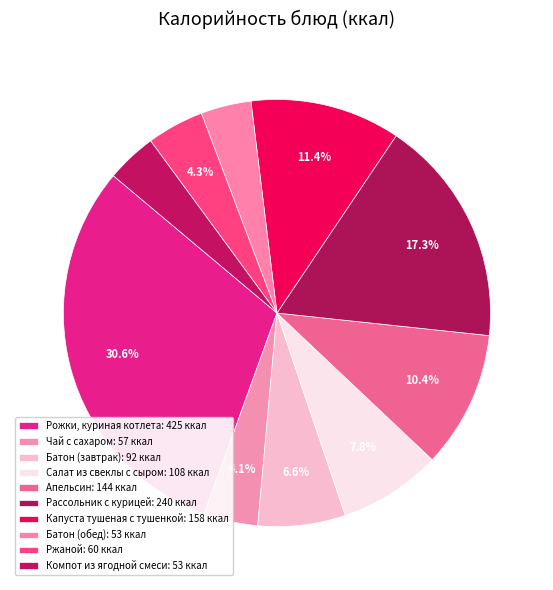

How many slices are in this pie chart?

10